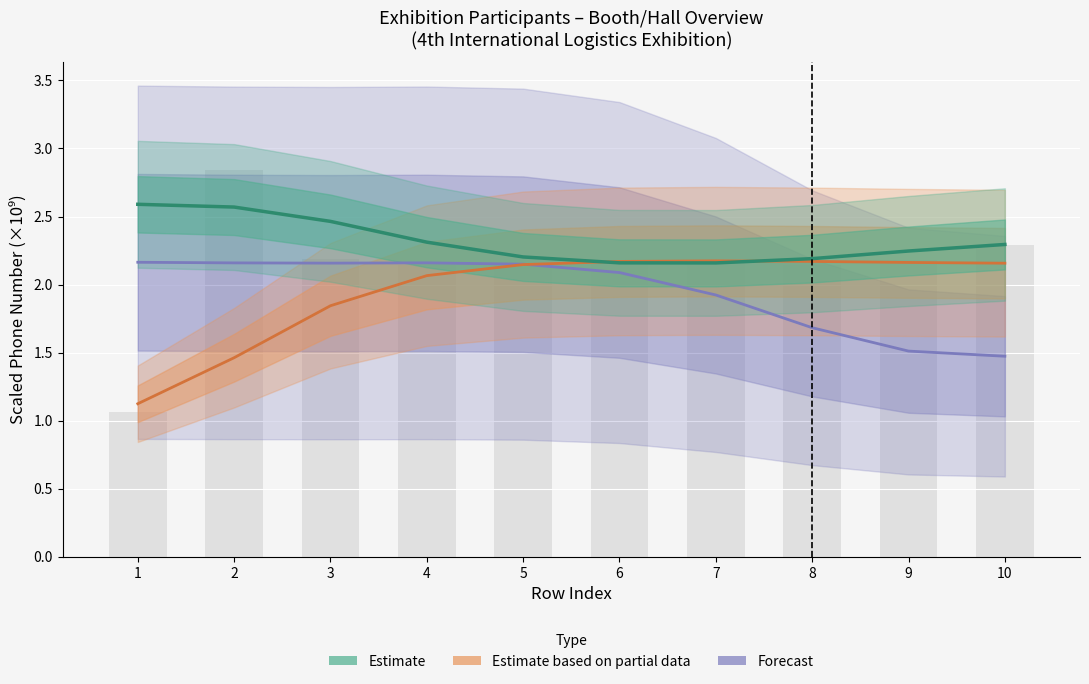

At how many categories does at least one series exceed 1?

10